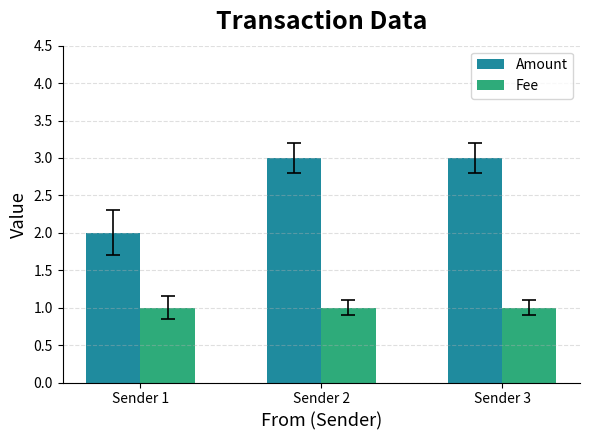

How many groups of bars are there?

3